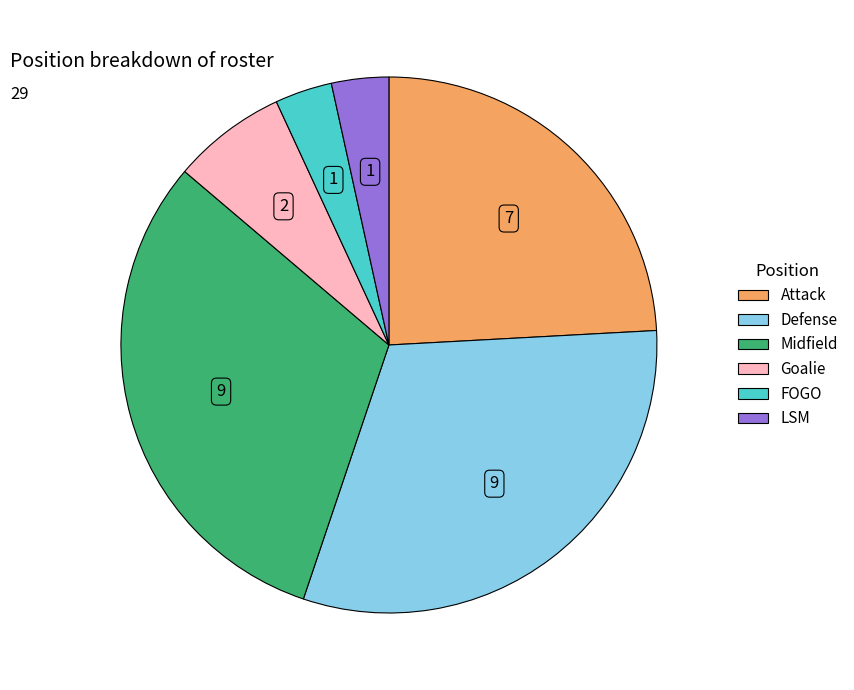

Approximately how many times larger is the value at Defense compared to Attack?

1.3